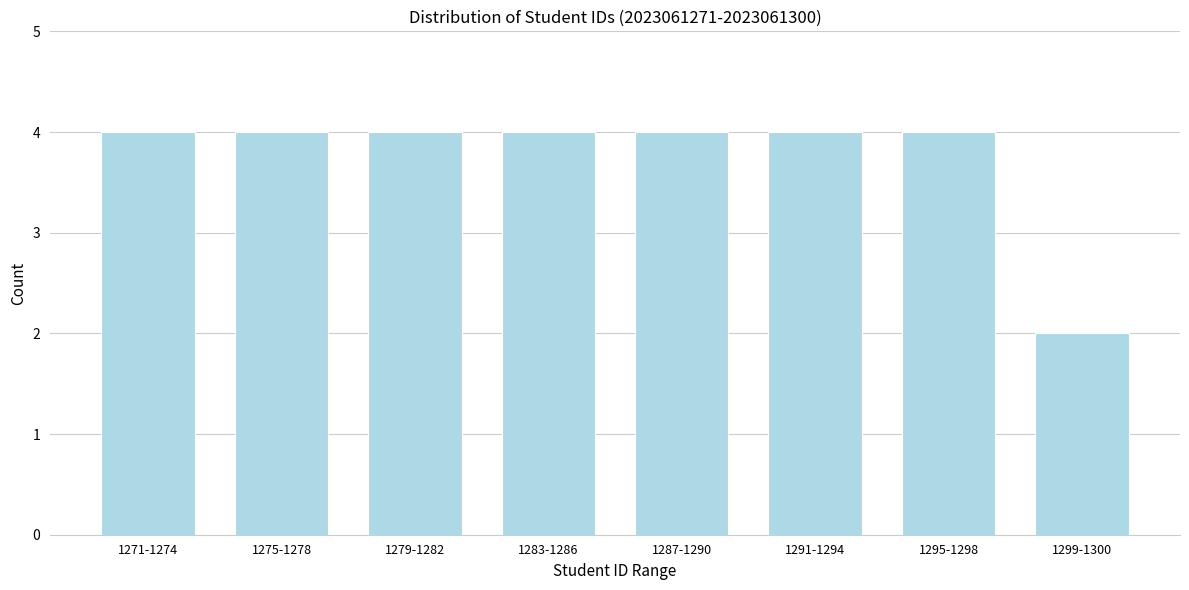

Reading left to right, transcribe all the data shown in this chart.

1271-1274=4	1275-1278=4	1279-1282=4	1283-1286=4	1287-1290=4	1291-1294=4	1295-1298=4	1299-1300=2